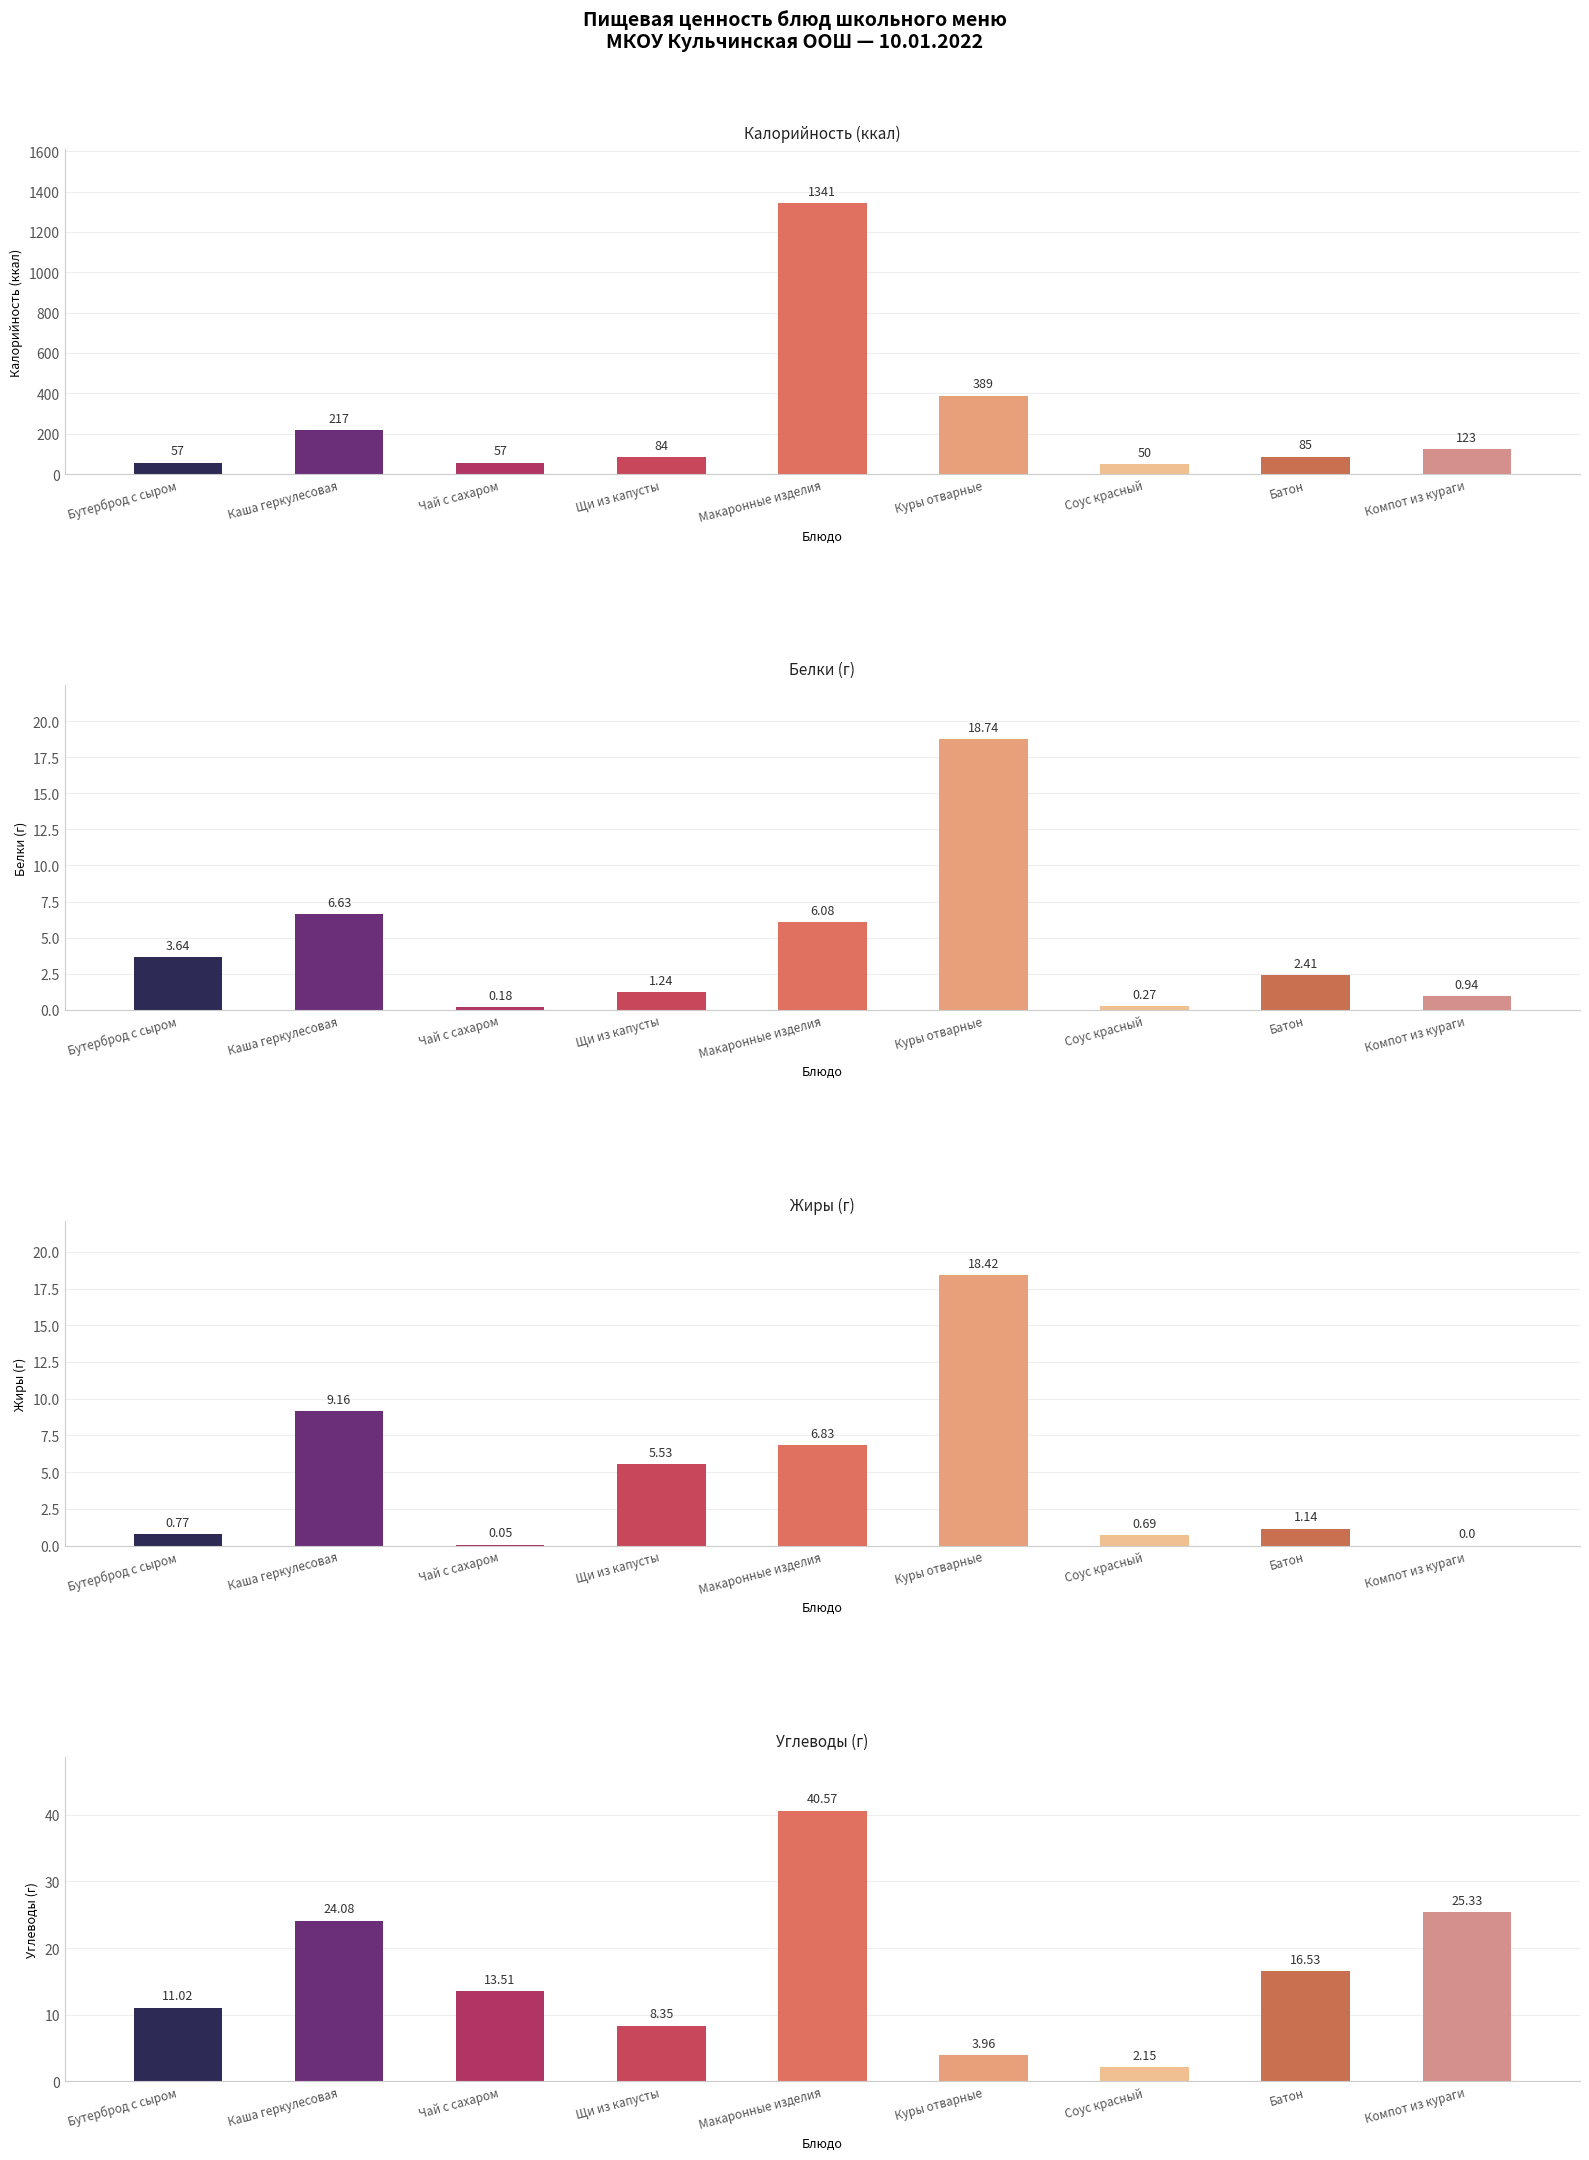

What position from the right is Компот из кураги?

1